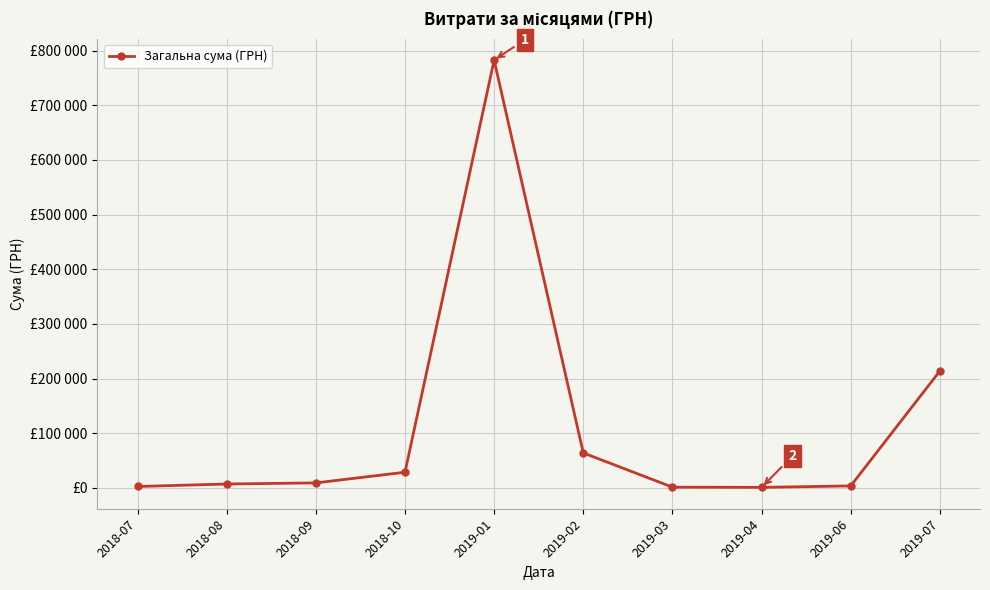

True or false: the data shows 3499.4 at 2019-06.

True